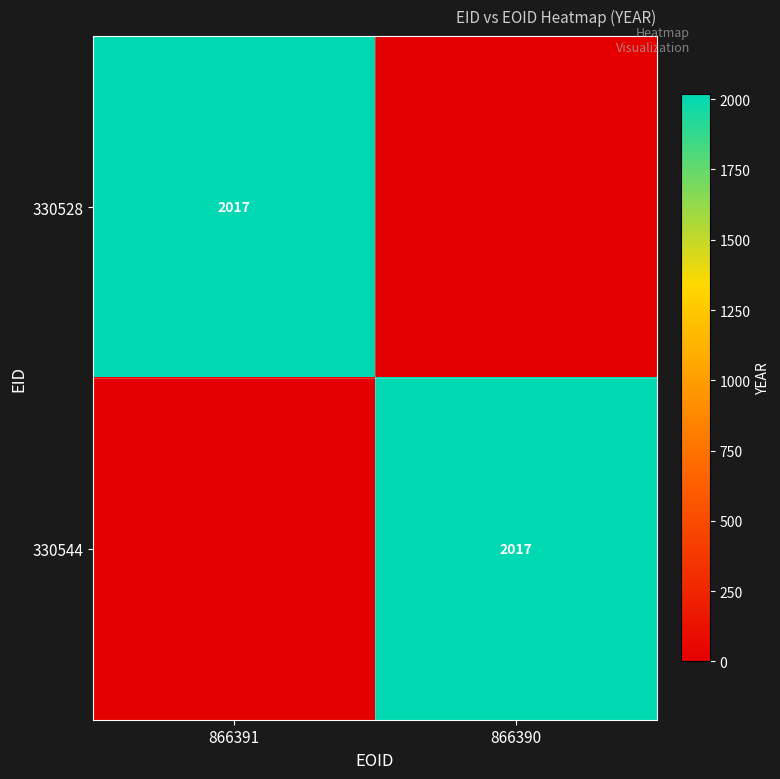

Which label corresponds to the smallest value in the chart?

866390